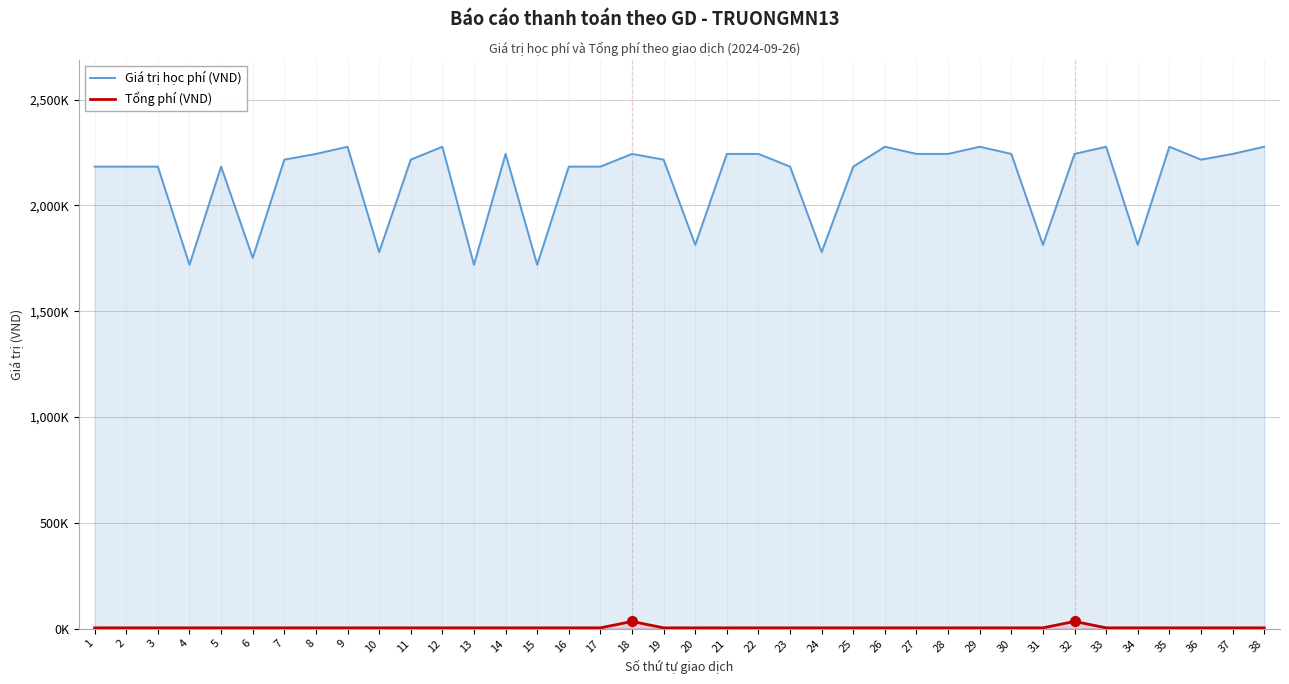

Count the number of data series in this chart.

2